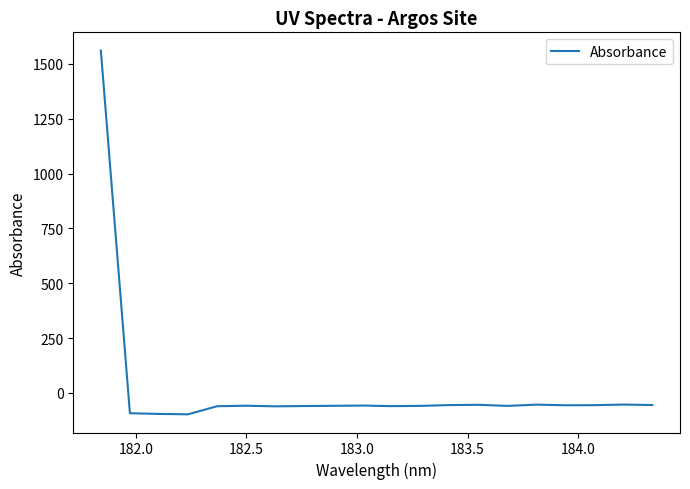

What is the difference between the maximum and minimum values?

1657.8